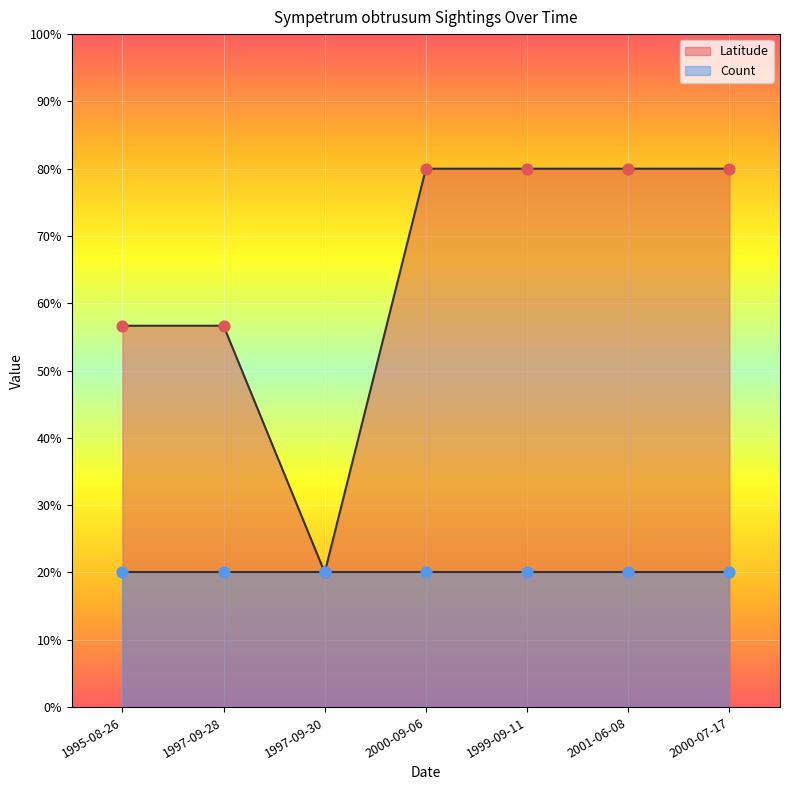

Between 1999-09-11 and 1995-08-26, which is larger?

1999-09-11